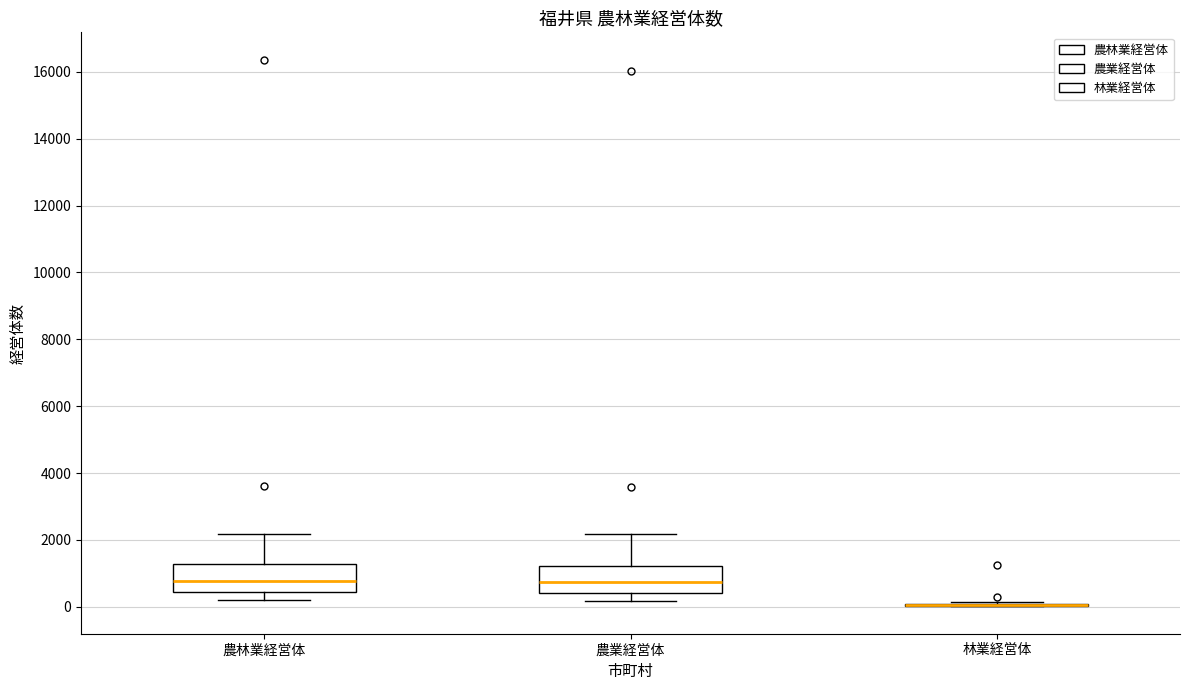

Reading left to right, transcribe this box plot: for each box, give where its median line is, the range the box spans, and where its two whiskers end, as read against the y-axis. The values are not printed on the chart, so give them approximately, as read against the axis.

農林業経営体: median 800, box 400 to 1200, whiskers 200 to 2200
農業経営体: median 800, box 400 to 1200, whiskers 200 to 2200
林業経営体: box collapsed to a line at 0, whiskers 0 to 200